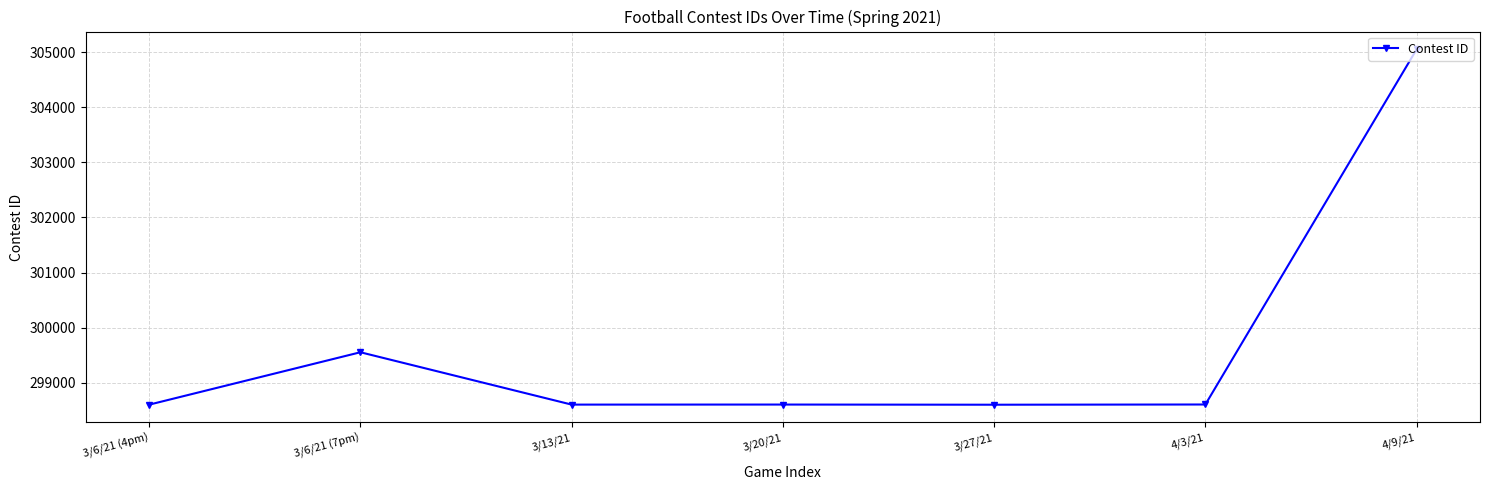

How many data points are less than 298605?

3